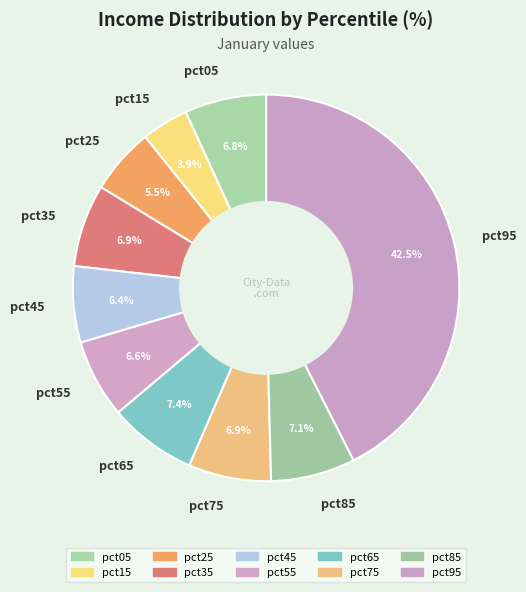

The pct85 slice represents 7% of the pie. True or false?

True